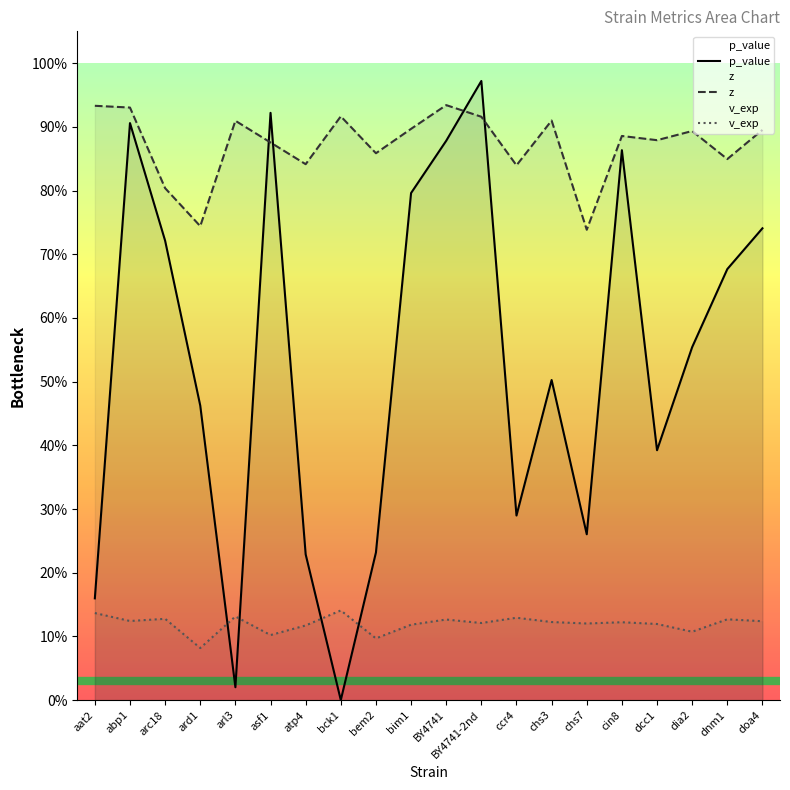

Reading left to right, transcribe all the data shown in this chart.

p_value: aat2=0.2	abp1=0.9	arc18=0.7	ard1=0.5	arl3=0.0	asf1=0.9	atp4=0.2	bck1=0.0	bem2=0.2	bim1=0.8	BY4741=0.9	BY4741-2nd=1.0	ccr4=0.3	chs3=0.5	chs7=0.3	cin8=0.9	dcc1=0.4	dia2=0.6	dnm1=0.7	doa4=0.7
z: aat2=0.9	abp1=0.9	arc18=0.8	ard1=0.7	arl3=0.9	asf1=0.9	atp4=0.8	bck1=0.9	bem2=0.9	bim1=0.9	BY4741=0.9	BY4741-2nd=0.9	ccr4=0.8	chs3=0.9	chs7=0.7	cin8=0.9	dcc1=0.9	dia2=0.9	dnm1=0.8	doa4=0.9
v_exp: aat2=0.1	abp1=0.1	arc18=0.1	ard1=0.1	arl3=0.1	asf1=0.1	atp4=0.1	bck1=0.1	bem2=0.1	bim1=0.1	BY4741=0.1	BY4741-2nd=0.1	ccr4=0.1	chs3=0.1	chs7=0.1	cin8=0.1	dcc1=0.1	dia2=0.1	dnm1=0.1	doa4=0.1